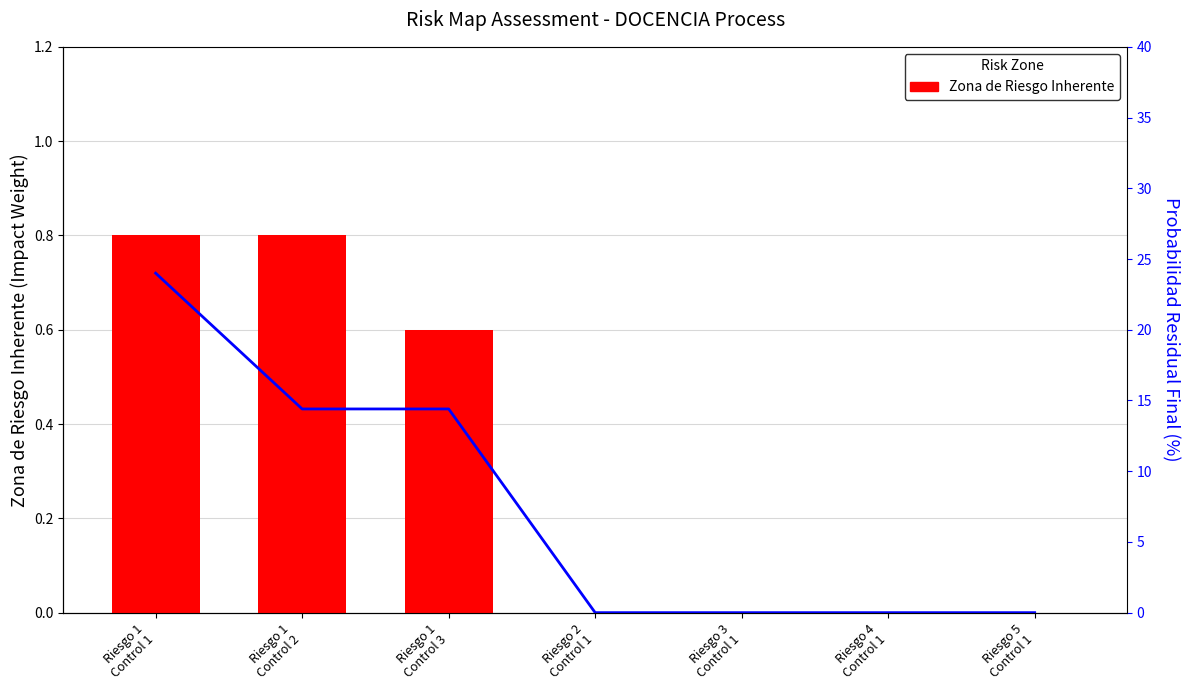

What is the difference between the Probabilidad Residual Final (%) values at Riesgo 4
Control 1 and Riesgo 1
Control 2?

14.4